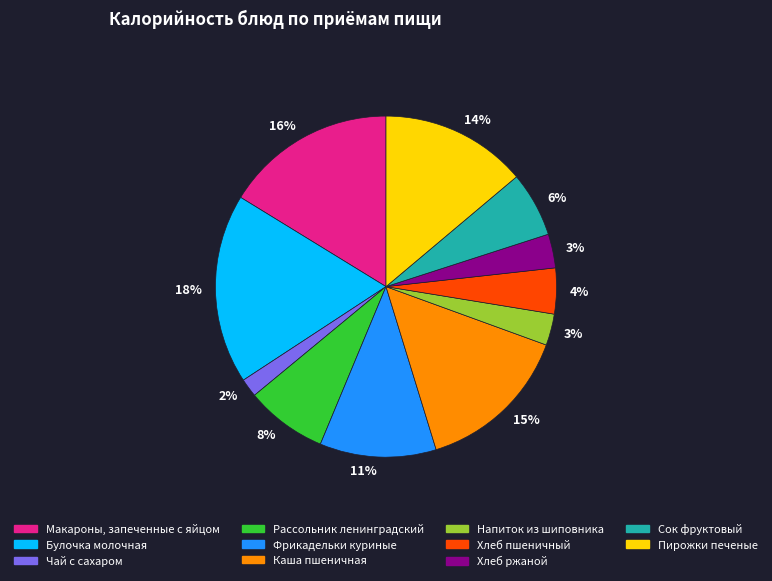

To the nearest percent, what is the difference between the largest and smallest slice percentages?

16%